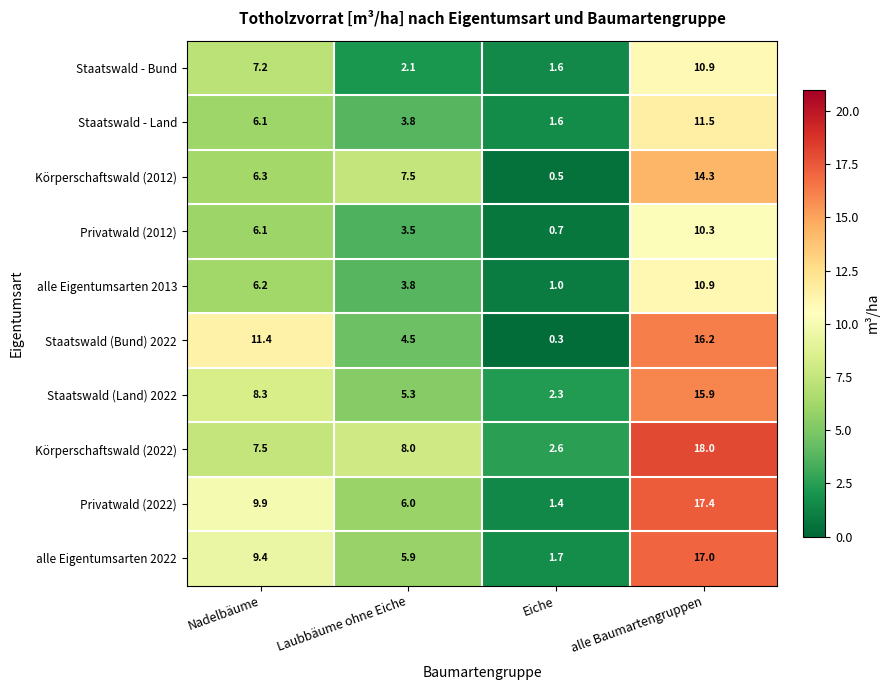

Which label corresponds to the smallest value in the chart?

Eiche